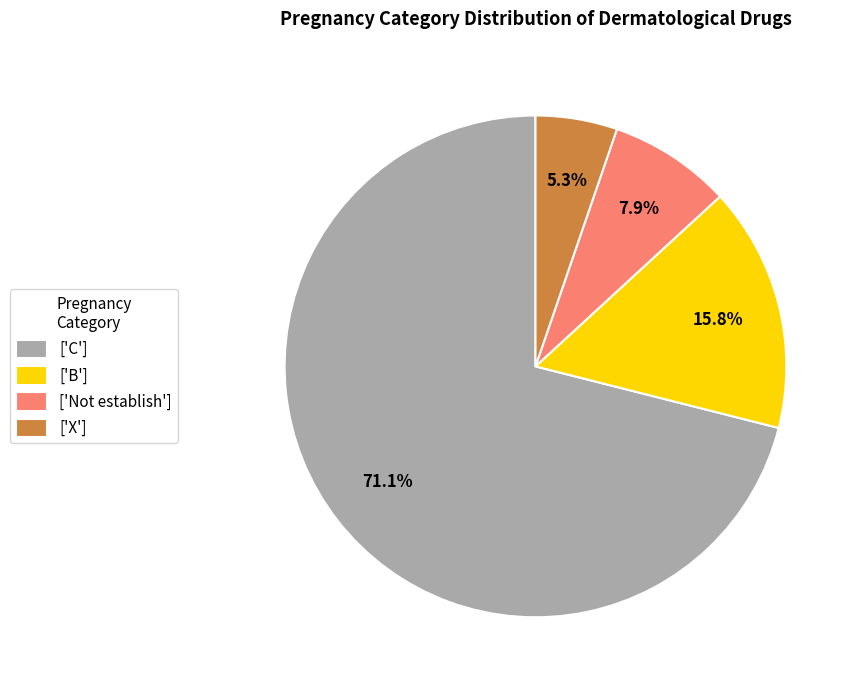

How many slices are in this pie chart?

4